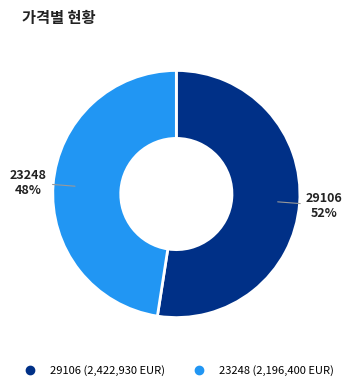

What is the smallest slice in the pie chart?

23248